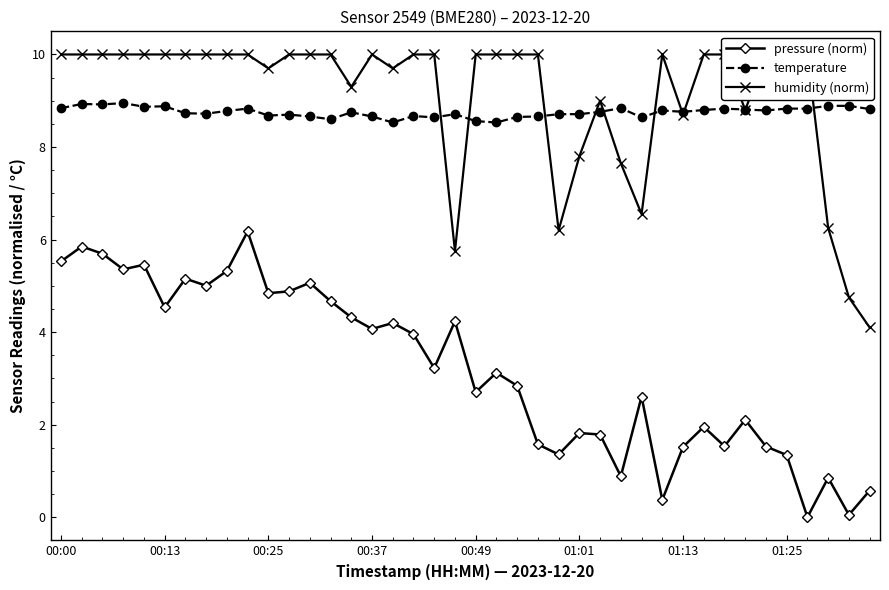

List the series in order of their peak value, highest first.

humidity (norm), temperature, pressure (norm)